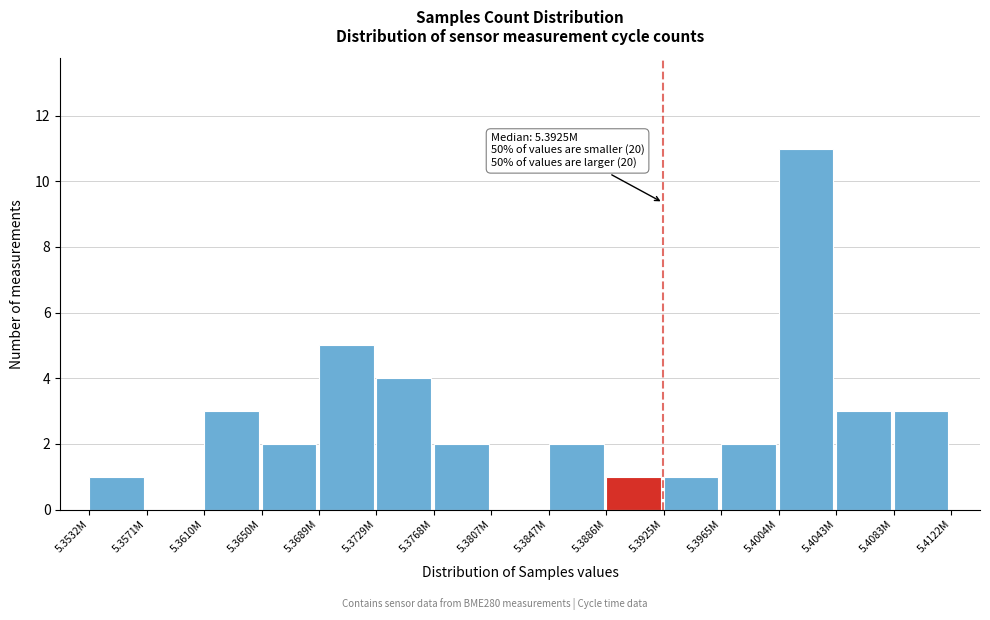

Reading right to left, list all the values displayed in this chart.

5.4083M=3	5.4043M=3	5.4004M=11	5.3965M=2	5.3925M=1	5.3886M=1	5.3847M=2	5.3807M=0	5.3768M=2	5.3729M=4	5.3689M=5	5.3650M=2	5.3610M=3	5.3571M=0	5.3532M=1